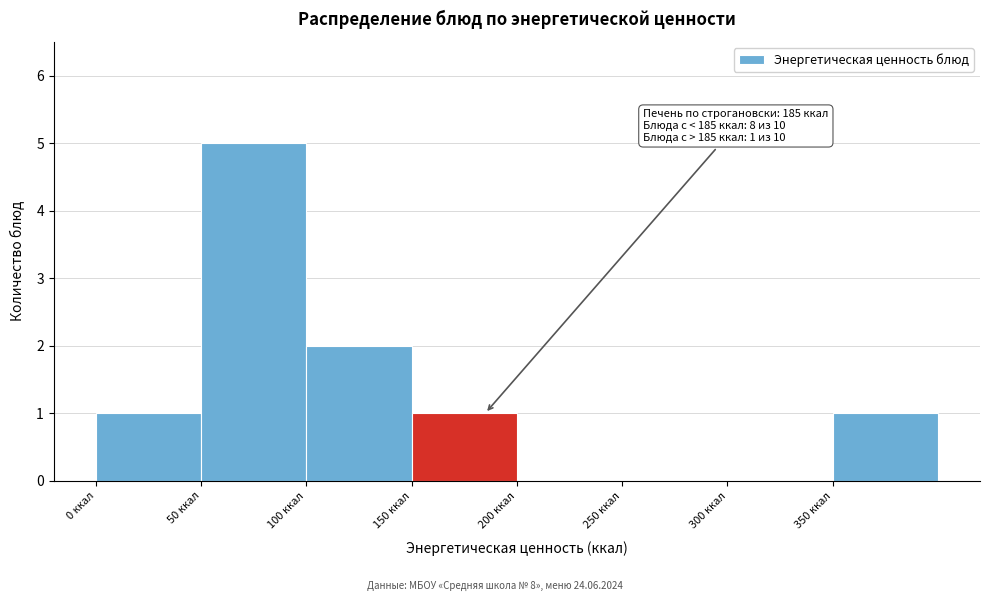

Over which range of the x-axis is the bar tallest?

50 to 100